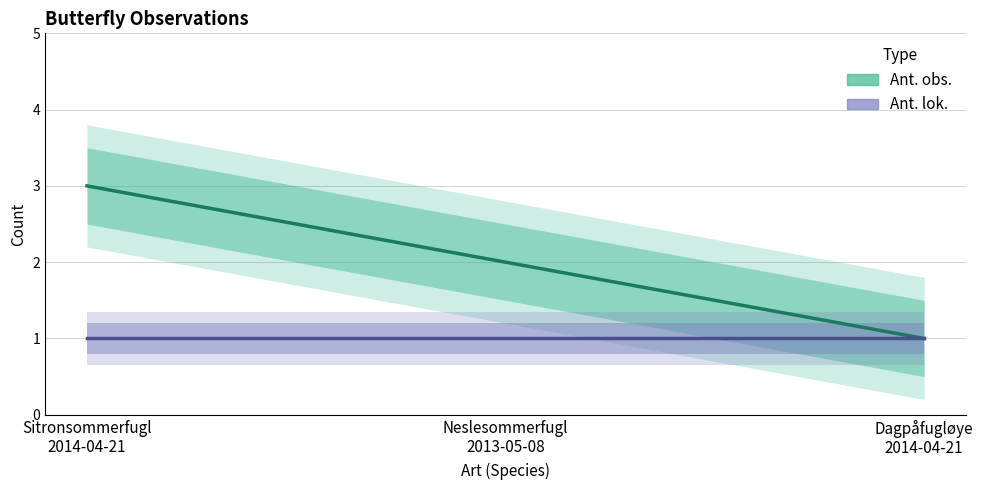

At which category does the chart reach its minimum across all series?

Dagpåfugløye
2014-04-21